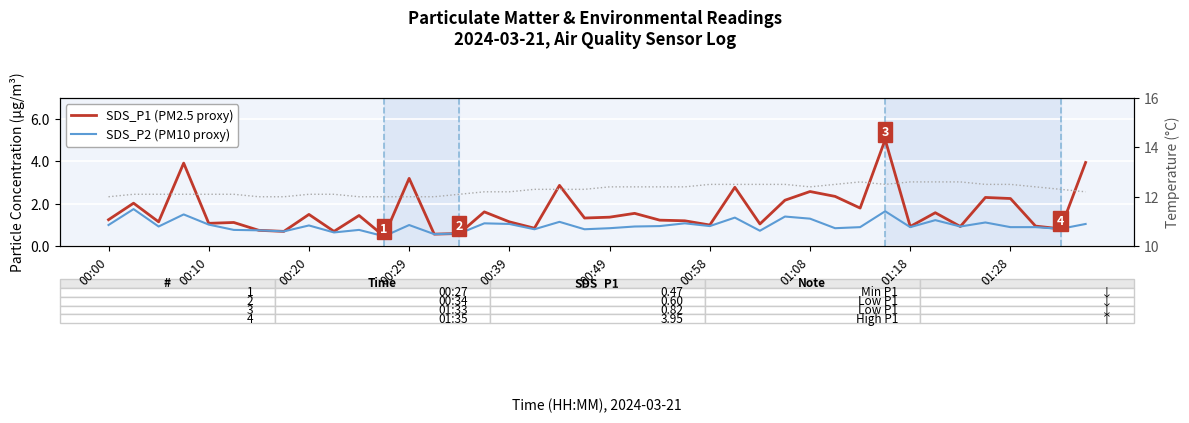

True or false: Temp (°C) and SDS_P2 (PM10 proxy) intersect in this chart.

False